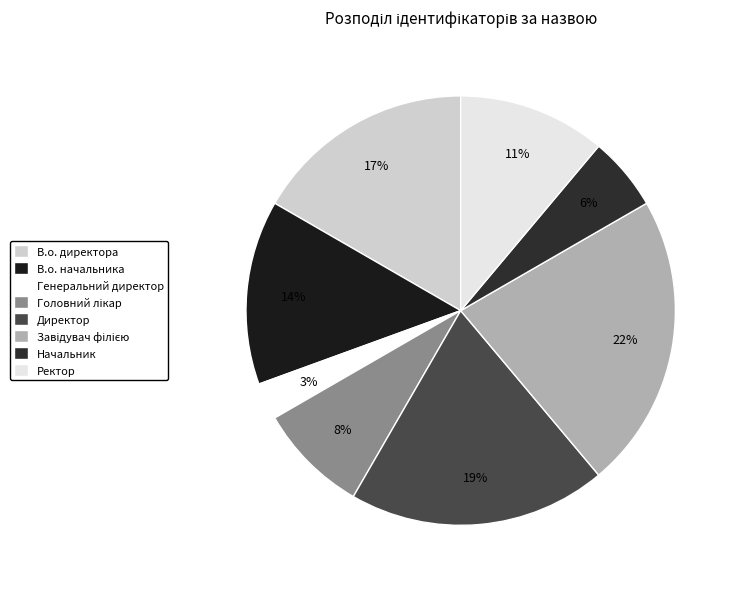

What is the smallest slice in the pie chart?

Генеральний директор